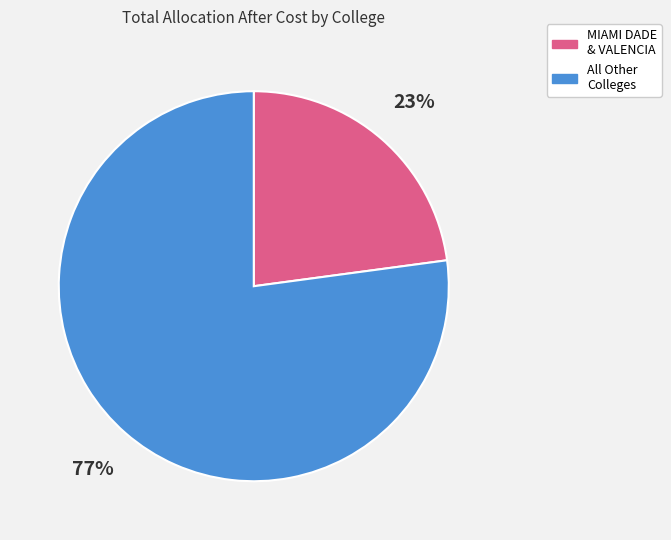

Which category accounts for the majority?

All Other Colleges